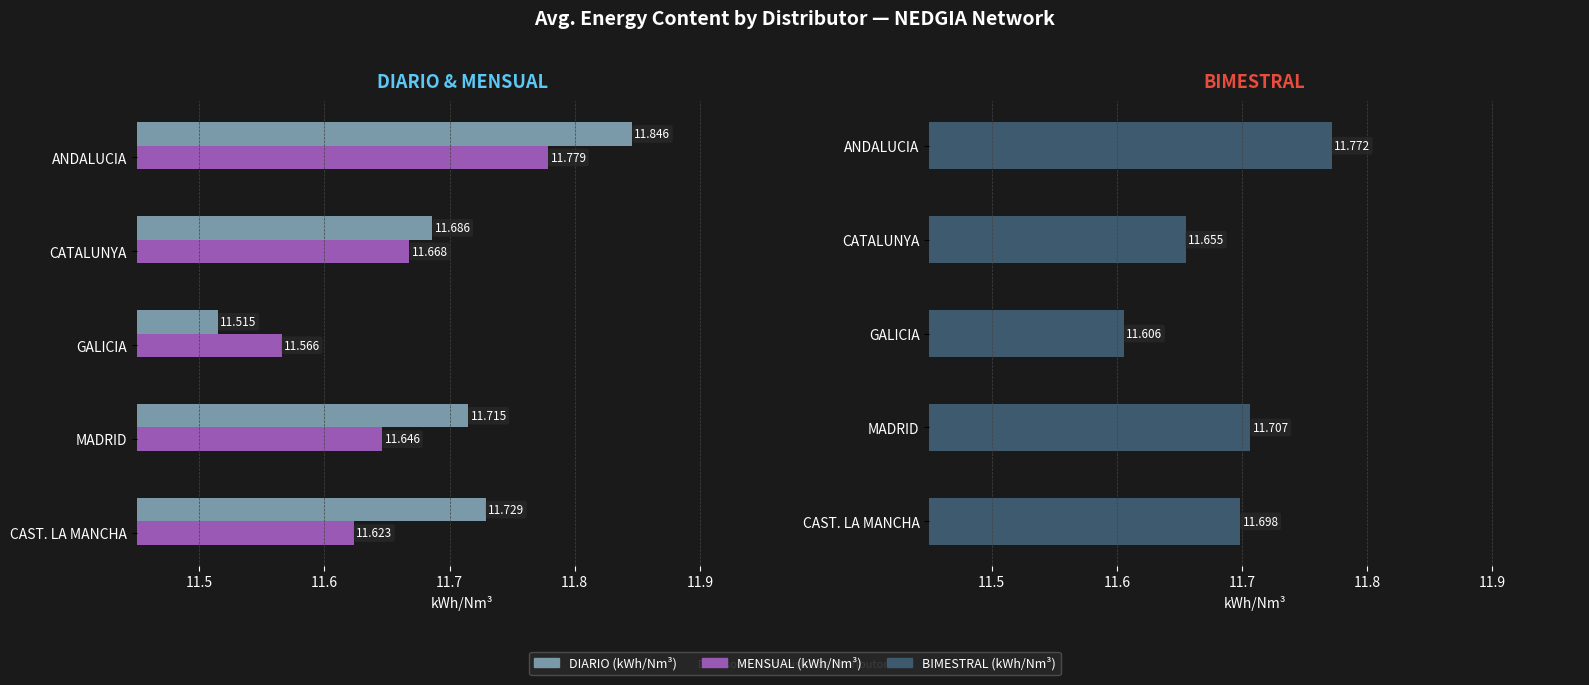

What is the sum of all BIMESTRAL (kWh/Nm³) values?

58.4